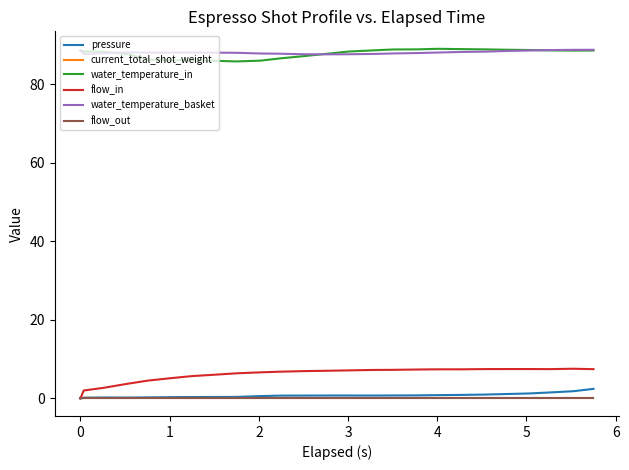

How many lines are shown in the chart?

6